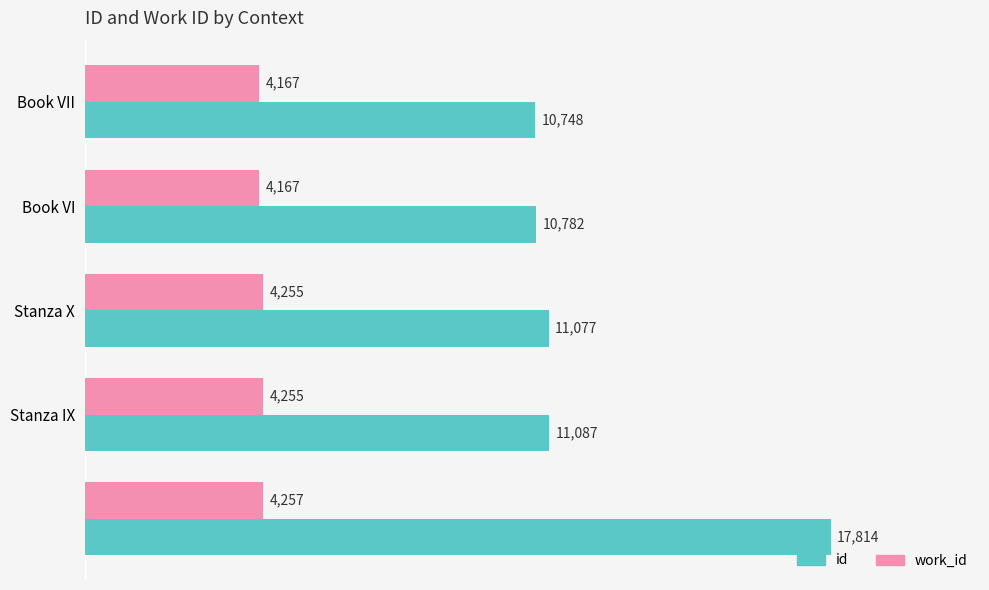

What is the average value of the id series?

12302